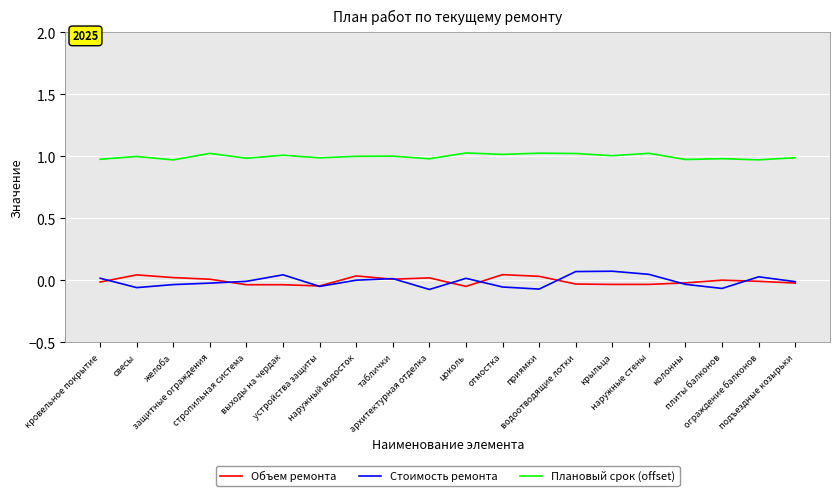

In Стоимость ремонта, how many points are higher than both neighbors (excluding endpoints)?

5